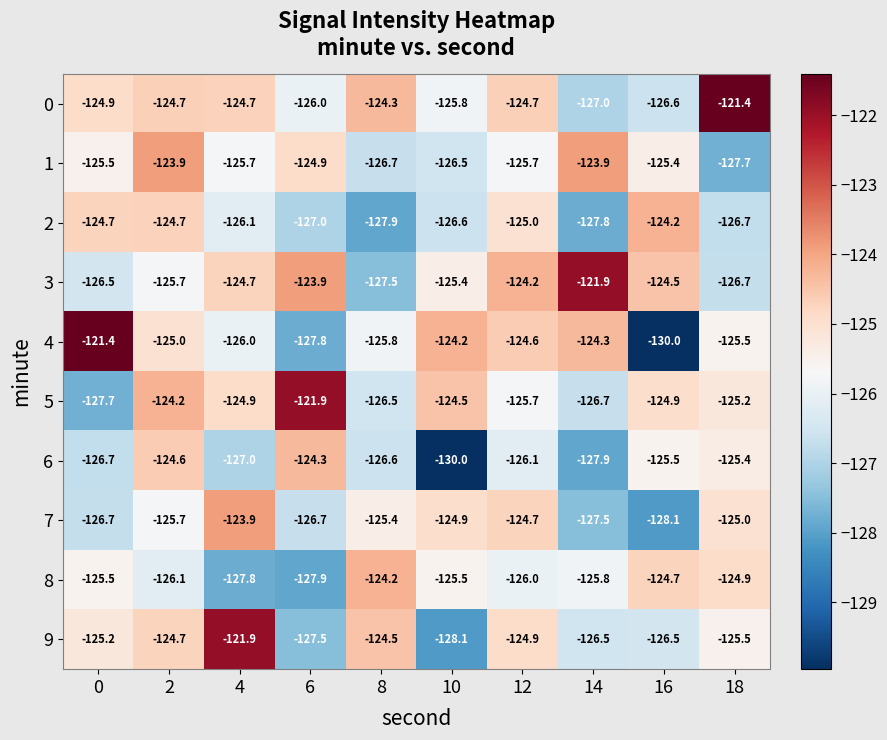

At how many categories does at least one series exceed -124?

6